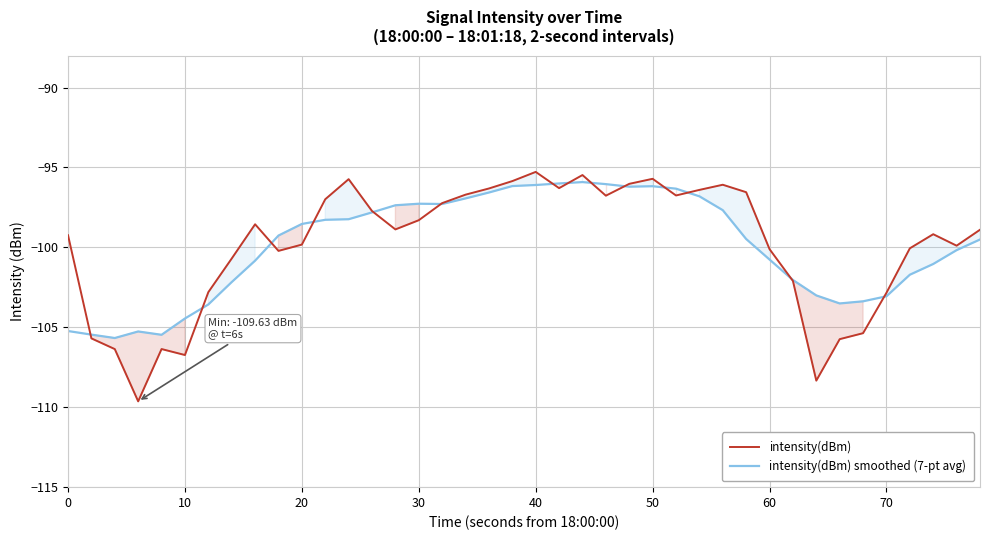

What is the maximum value for intensity(dBm) smoothed (7-pt avg)?

-95.9